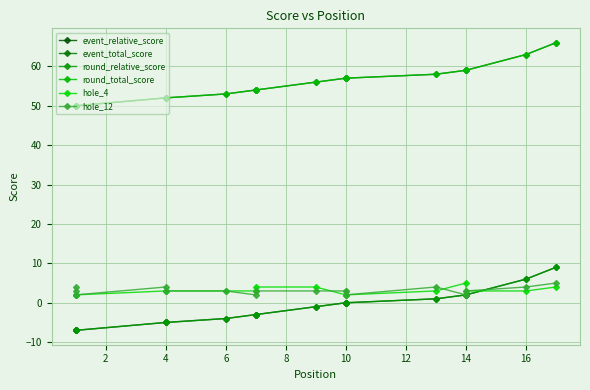

What is the highest value of the event_total_score series?

66